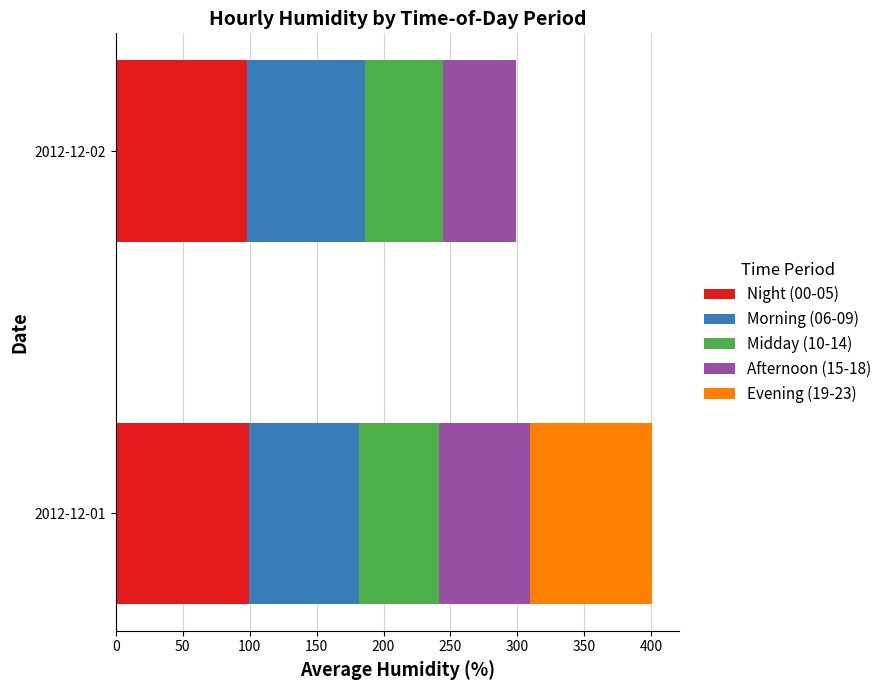

What is the maximum value for Night (00-05)?

99.2